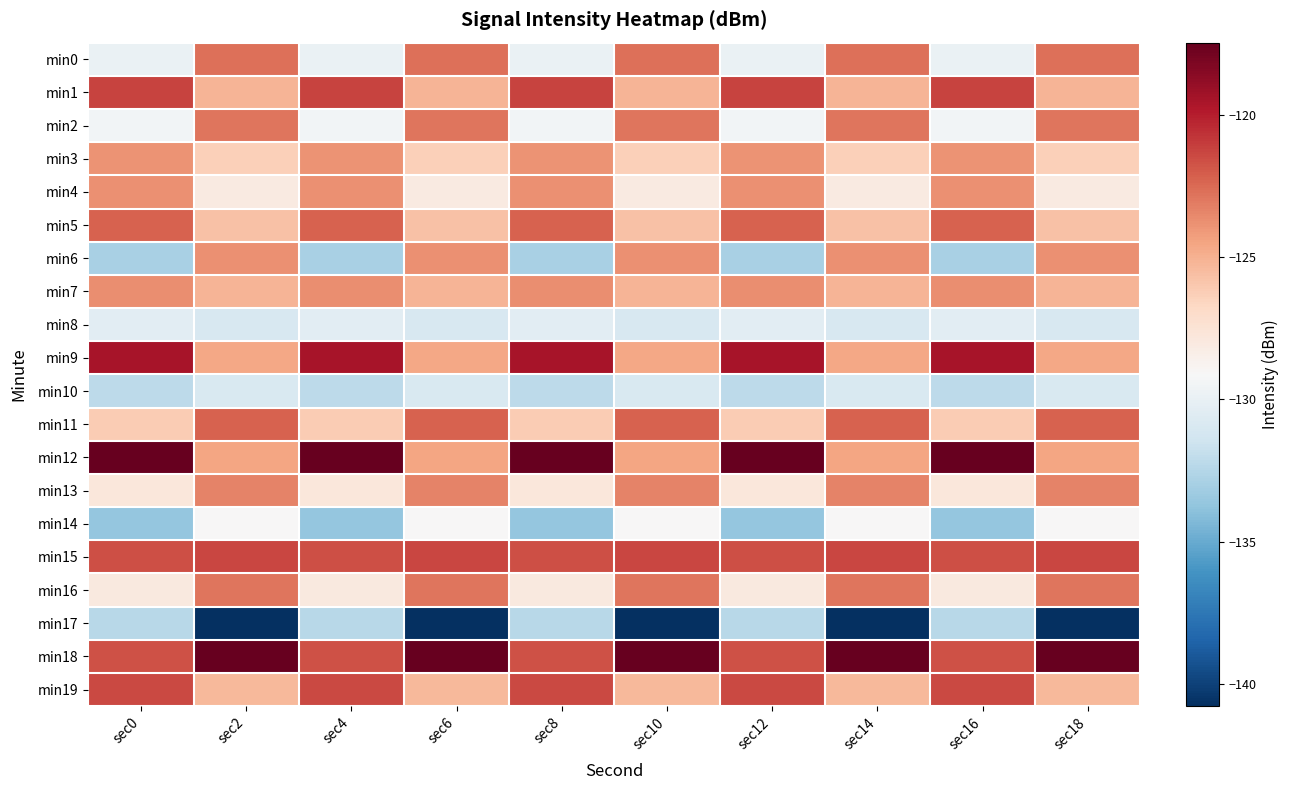

Between sec12 and sec8, which is larger?

sec12